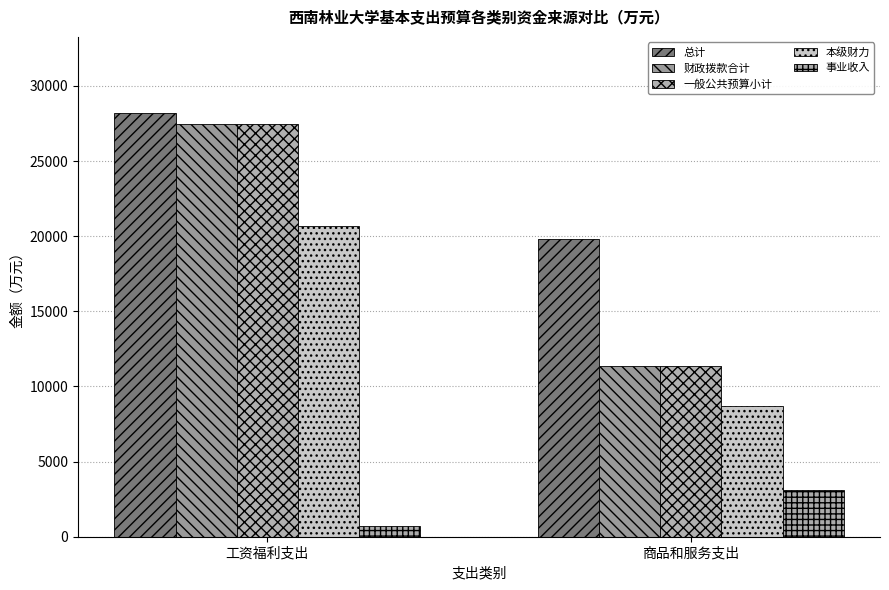

What is the sum of all 总计 values?

47988.3